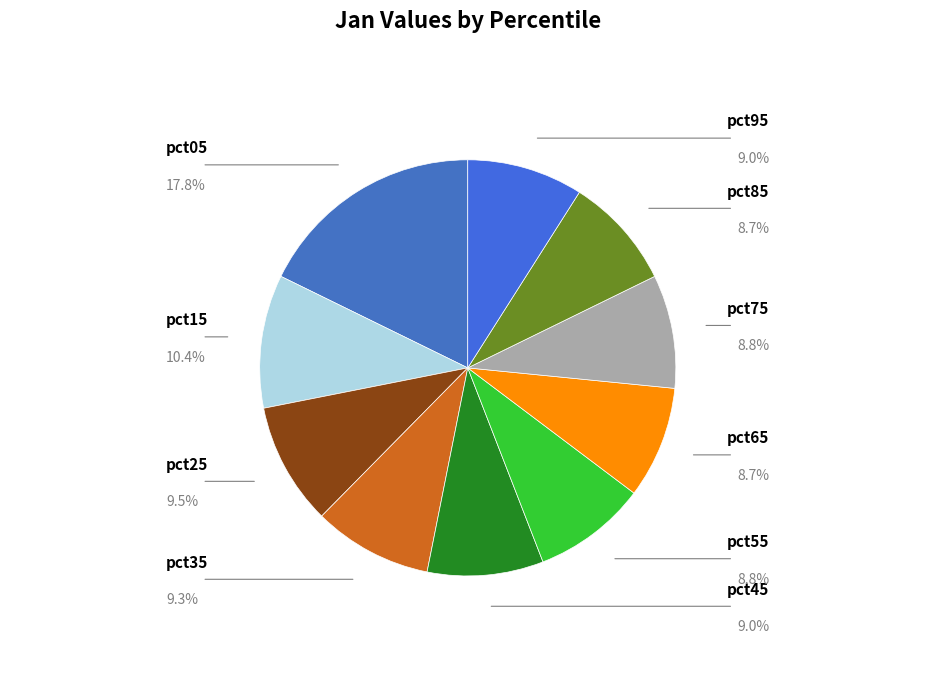

Which category has the smallest portion of the pie?

pct65